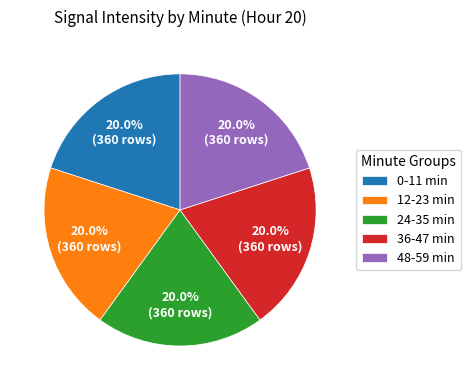

Approximately how many times larger is the value at 0-11 min compared to 12-23 min?

1.0